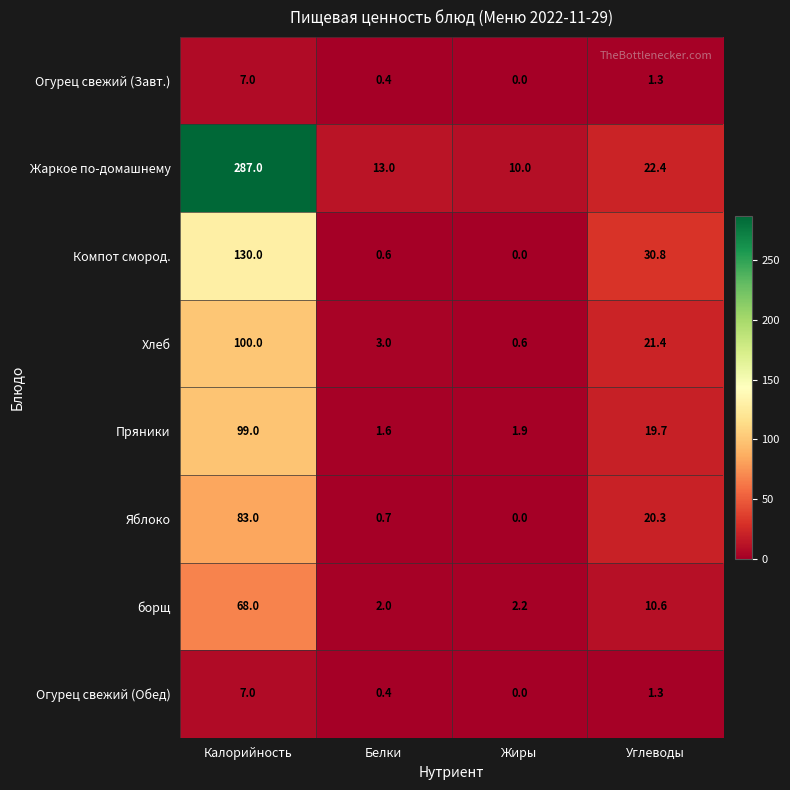

True or false: Пряники has a value of 38.4 at Калорийность.

False